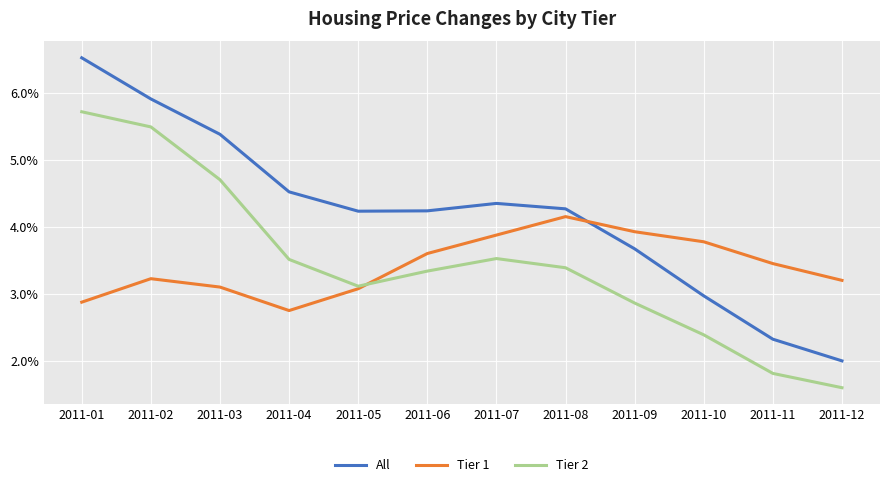

Is this an area chart (filled region under the line)?

No